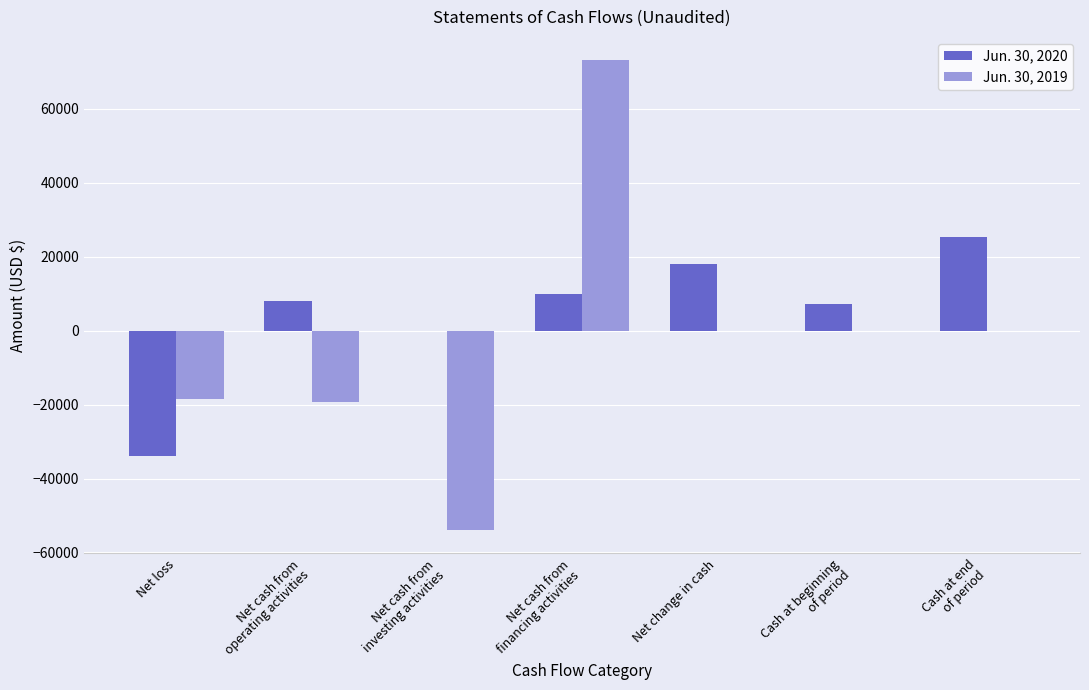

What is the difference between the Jun. 30, 2020 values at Net change in cash and Net loss?

51991